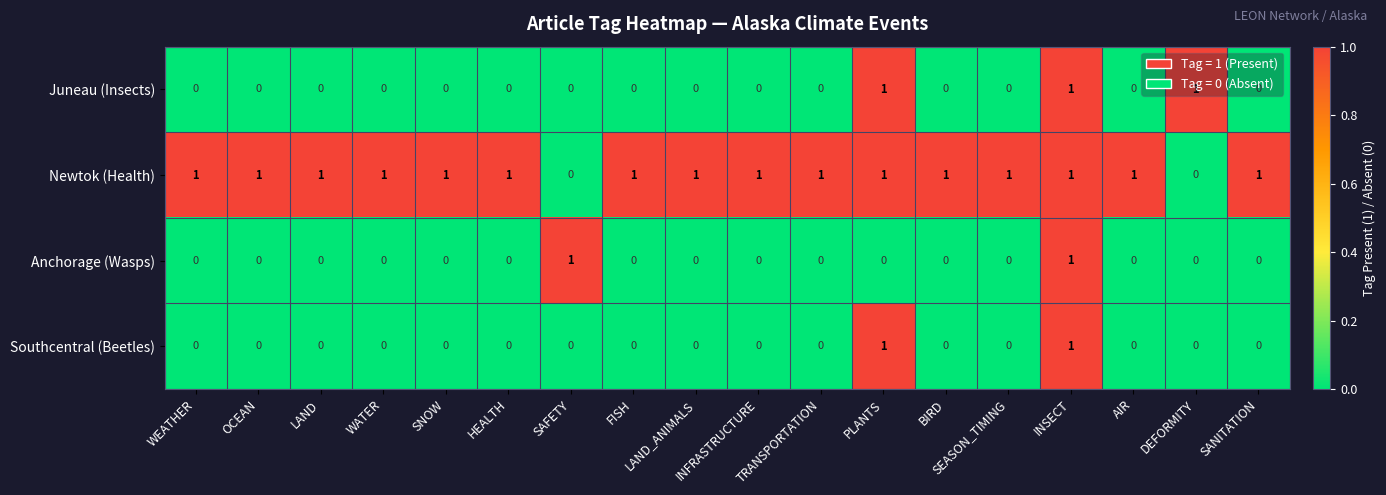

Is it true that Anchorage (Wasps) equals 0 at WEATHER?

True